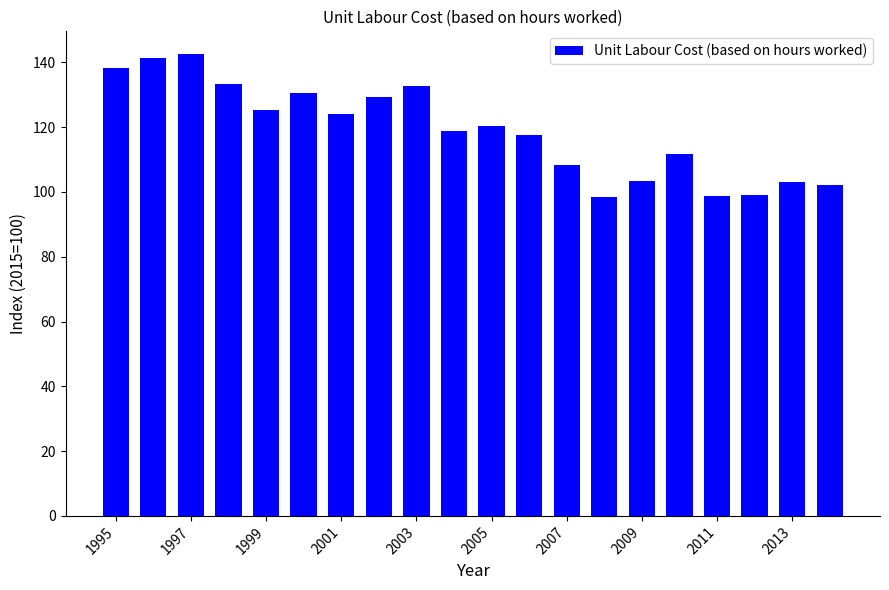

What is the minimum value shown in the chart?

98.5